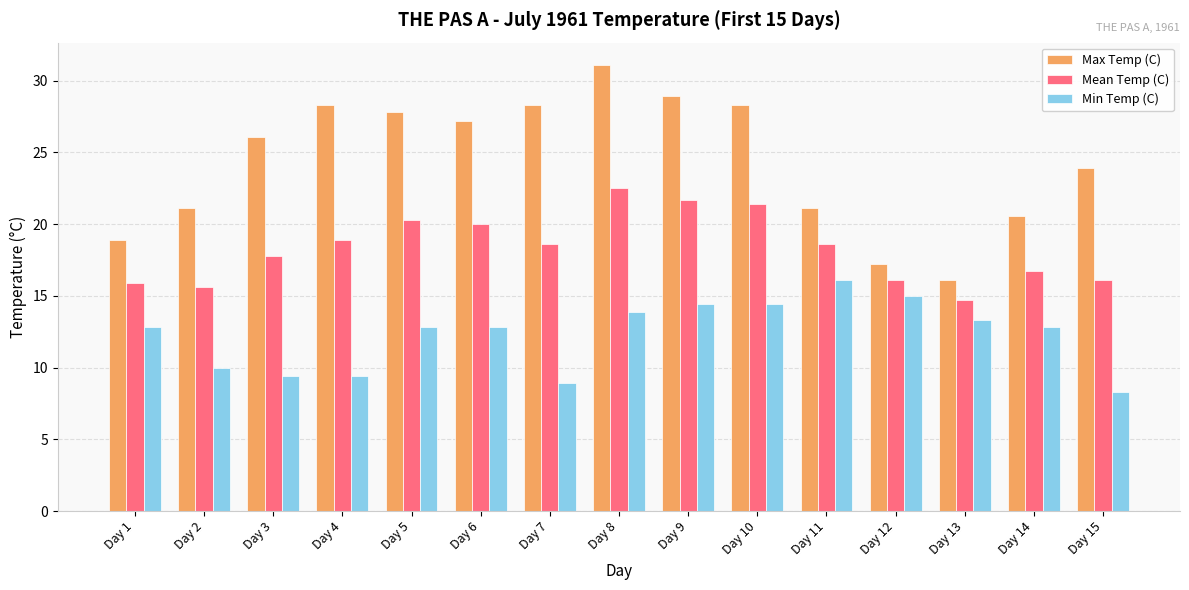

What is the sum of all Max Temp (C) values?

364.9